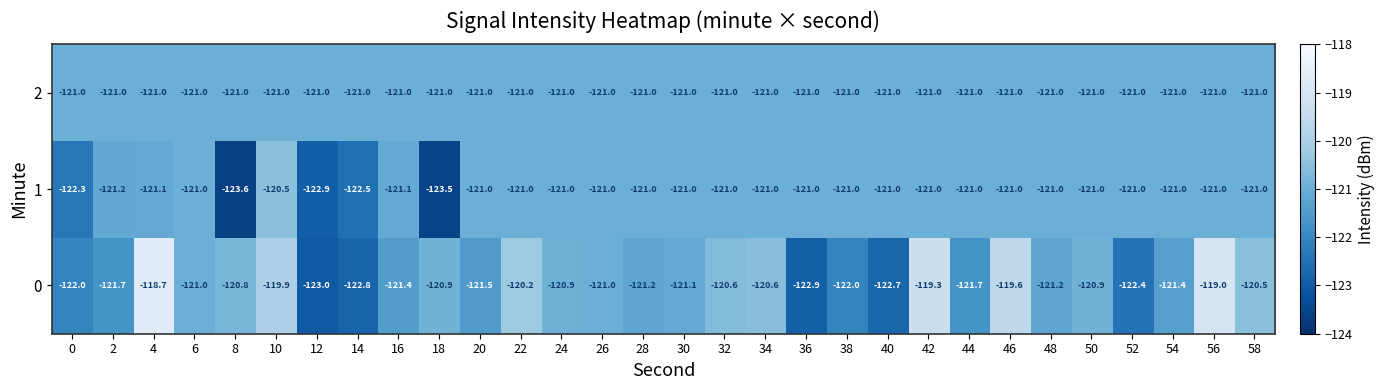

The 1 series shows -121.0 at 58. True or false?

True